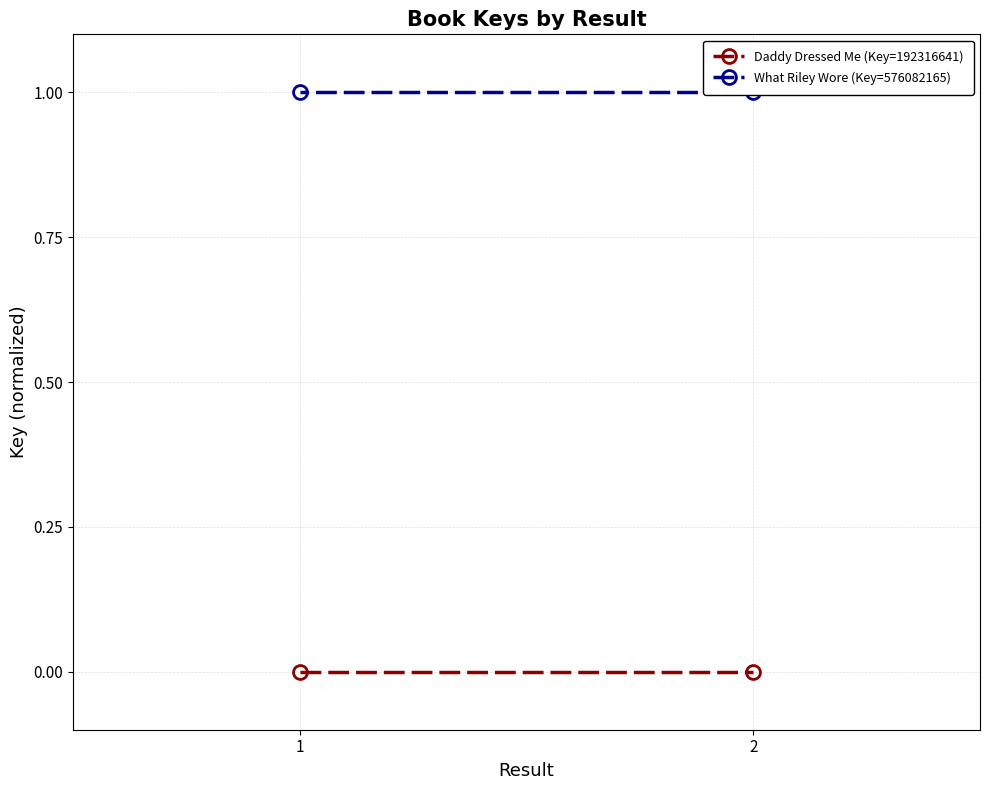

Reading left to right, what are all the values shown in this chart?

Daddy Dressed Me (Key=192316641): 0	0
What Riley Wore (Key=576082165): 1	1